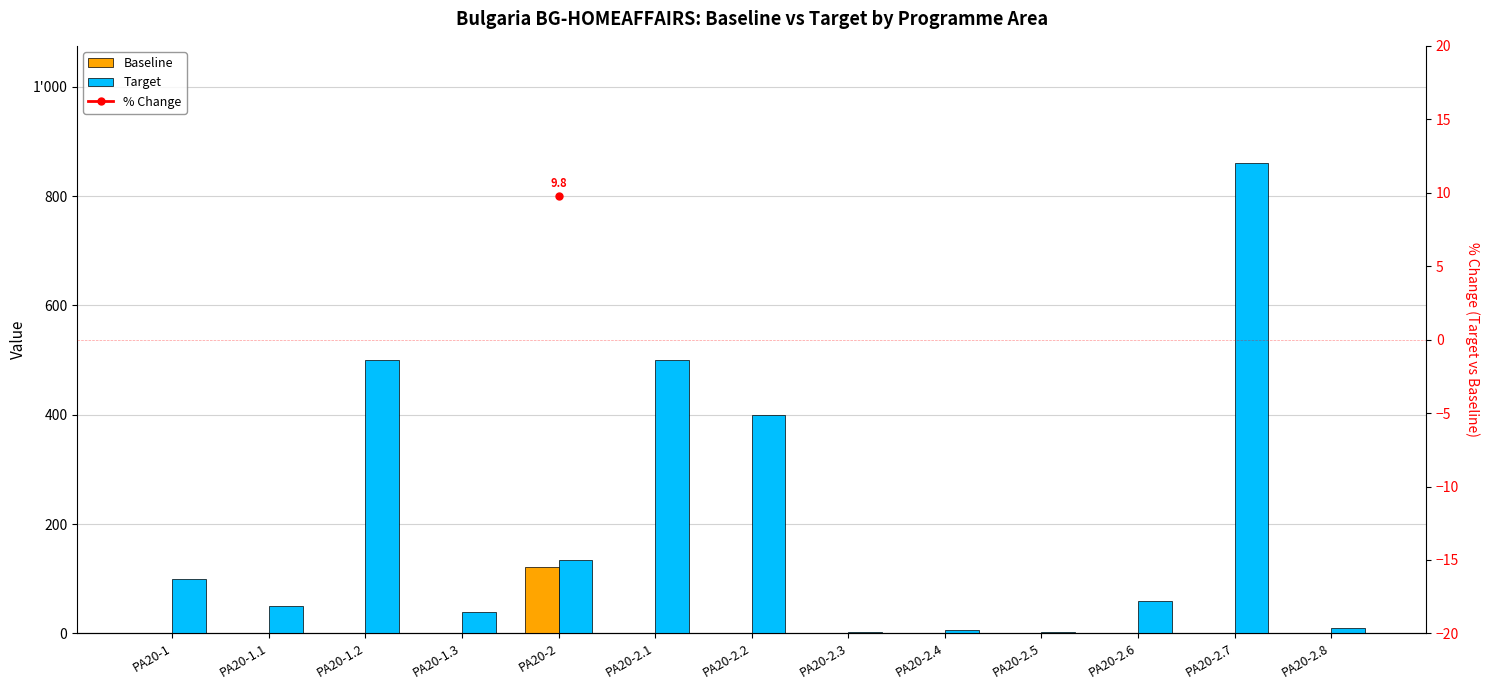

The value of % Change at PA20-2.2 is nan. True or false?

False